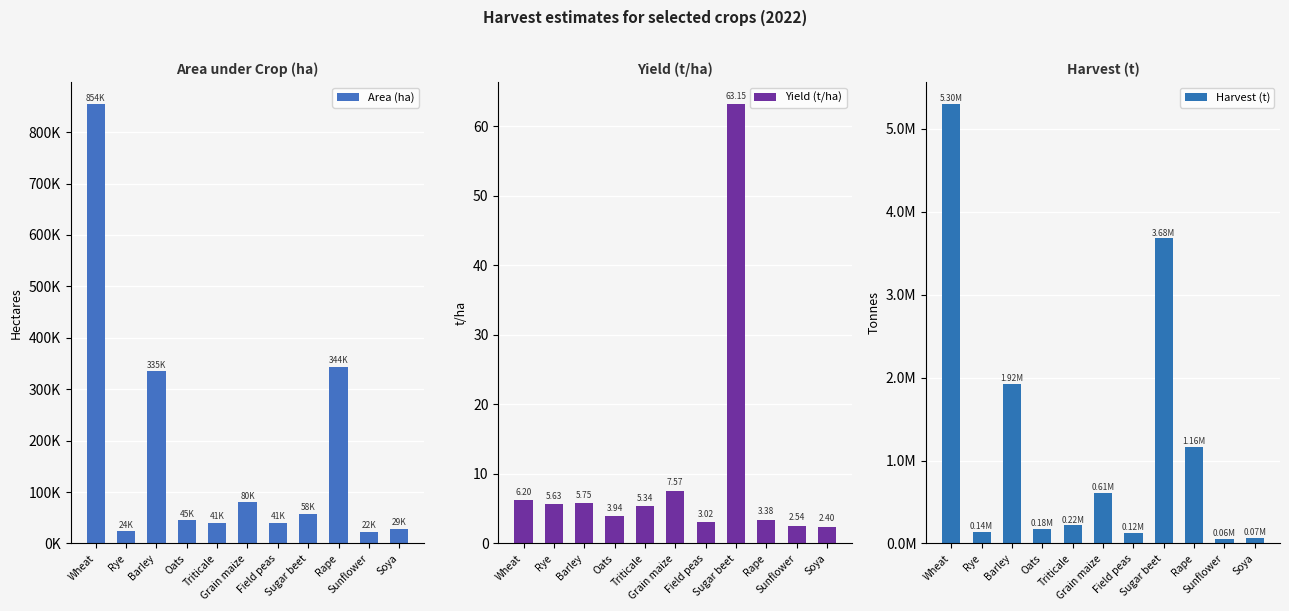

How many bars are there in total?

33